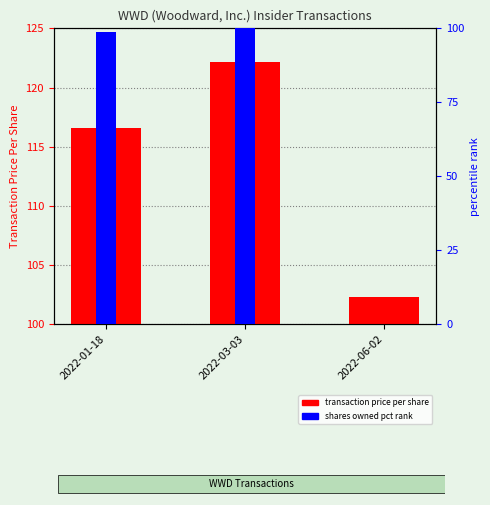

Between 2022-01-18 and 2022-06-02, which series saw the biggest shift?

shares owned pct rank